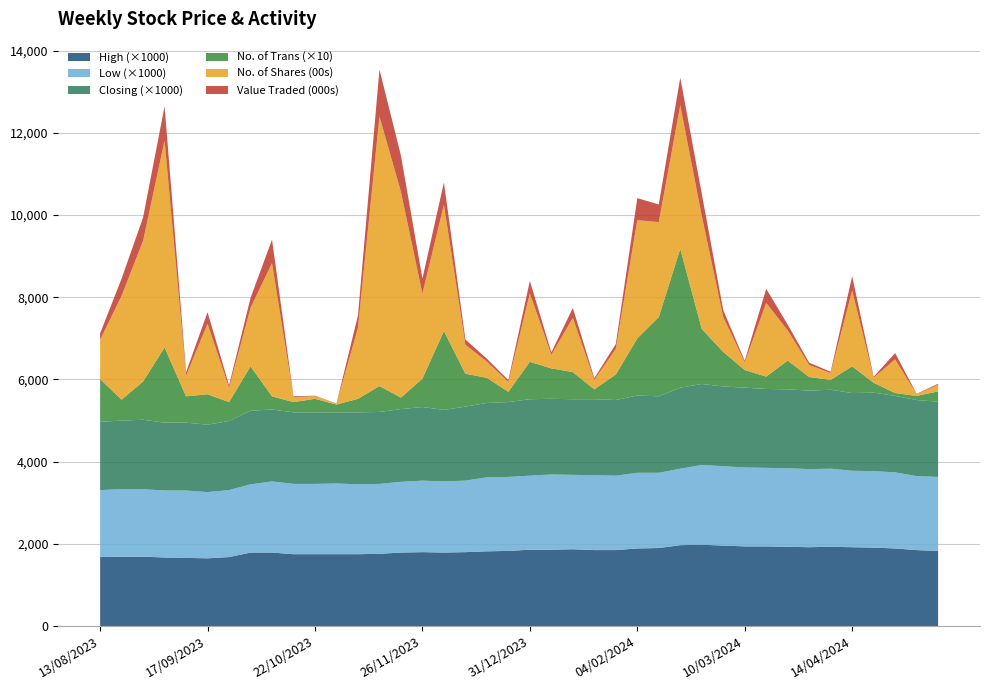

Reading right to left, transcribe all the data shown in this chart.

High: 13/08/2023=1.7	20/08/2023=1.7	27/08/2023=1.7	03/09/2023=1.7	10/09/2023=1.7	17/09/2023=1.6	24/09/2023=1.7	01/10/2023=1.8	08/10/2023=1.8	15/10/2023=1.8	22/10/2023=1.8	29/10/2023=1.8	05/11/2023=1.8	12/11/2023=1.8	19/11/2023=1.8	26/11/2023=1.8	03/12/2023=1.8	10/12/2023=1.8	17/12/2023=1.8	24/12/2023=1.8	31/12/2023=1.9	07/01/2024=1.9	14/01/2024=1.9	21/01/2024=1.9	28/01/2024=1.9	04/02/2024=1.9	11/02/2024=1.9	18/02/2024=2.0	25/02/2024=2.0	03/03/2024=2.0	10/03/2024=1.9	17/03/2024=1.9	24/03/2024=1.9	31/03/2024=1.9	07/04/2024=1.9	14/04/2024=1.9	21/04/2024=1.9	28/04/2024=1.9	05/05/2024=1.9	12/05/2024=1.8
Low: 13/08/2023=1.6	20/08/2023=1.6	27/08/2023=1.6	03/09/2023=1.6	10/09/2023=1.6	17/09/2023=1.6	24/09/2023=1.6	01/10/2023=1.7	08/10/2023=1.7	15/10/2023=1.7	22/10/2023=1.7	29/10/2023=1.7	05/11/2023=1.7	12/11/2023=1.7	19/11/2023=1.7	26/11/2023=1.7	03/12/2023=1.7	10/12/2023=1.7	17/12/2023=1.8	24/12/2023=1.8	31/12/2023=1.8	07/01/2024=1.8	14/01/2024=1.8	21/01/2024=1.8	28/01/2024=1.8	04/02/2024=1.8	11/02/2024=1.8	18/02/2024=1.9	25/02/2024=1.9	03/03/2024=1.9	10/03/2024=1.9	17/03/2024=1.9	24/03/2024=1.9	31/03/2024=1.9	07/04/2024=1.9	14/04/2024=1.9	21/04/2024=1.9	28/04/2024=1.9	05/05/2024=1.8	12/05/2024=1.8
Closing: 13/08/2023=1.7	20/08/2023=1.7	27/08/2023=1.7	03/09/2023=1.6	10/09/2023=1.6	17/09/2023=1.6	24/09/2023=1.7	01/10/2023=1.8	08/10/2023=1.8	15/10/2023=1.7	22/10/2023=1.7	29/10/2023=1.7	05/11/2023=1.8	12/11/2023=1.8	19/11/2023=1.8	26/11/2023=1.8	03/12/2023=1.7	10/12/2023=1.8	17/12/2023=1.8	24/12/2023=1.8	31/12/2023=1.9	07/01/2024=1.8	14/01/2024=1.8	21/01/2024=1.9	28/01/2024=1.8	04/02/2024=1.9	11/02/2024=1.9	18/02/2024=2.0	25/02/2024=2.0	03/03/2024=1.9	10/03/2024=1.9	17/03/2024=1.9	24/03/2024=1.9	31/03/2024=1.9	07/04/2024=1.9	14/04/2024=1.9	21/04/2024=1.9	28/04/2024=1.9	05/05/2024=1.9	12/05/2024=1.8
No. of Trans: 13/08/2023=104.0	20/08/2023=51.0	27/08/2023=93.0	03/09/2023=183.0	10/09/2023=64.0	17/09/2023=74.0	24/09/2023=46.0	01/10/2023=108.0	08/10/2023=32.0	15/10/2023=25.0	22/10/2023=33.0	29/10/2023=19.0	05/11/2023=33.0	12/11/2023=63.0	19/11/2023=28.0	26/11/2023=69.0	03/12/2023=192.0	10/12/2023=80.0	17/12/2023=61.0	24/12/2023=25.0	31/12/2023=91.0	07/01/2024=74.0	14/01/2024=66.0	21/01/2024=24.0	28/01/2024=62.0	04/02/2024=139.0	11/02/2024=193.0	18/02/2024=338.0	25/02/2024=134.0	03/03/2024=84.0	10/03/2024=43.0	17/03/2024=30.0	24/03/2024=70.0	31/03/2024=33.0	07/04/2024=24.0	14/04/2024=65.0	21/04/2024=24.0	28/04/2024=7.0	05/05/2024=10.0	12/05/2024=25.0
No. of Shares (00s): 13/08/2023=955.0	20/08/2023=2528.0	27/08/2023=3425.0	03/09/2023=5033.0	10/09/2023=504.0	17/09/2023=1718.0	24/09/2023=350.0	01/10/2023=1421.0	08/10/2023=3243.0	15/10/2023=120.0	22/10/2023=65.0	29/10/2023=23.0	05/11/2023=1726.0	12/11/2023=6559.0	19/11/2023=5006.0	26/11/2023=2069.0	03/12/2023=3072.0	10/12/2023=706.0	17/12/2023=394.0	24/12/2023=241.0	31/12/2023=1666.0	07/01/2024=328.0	14/01/2024=1319.0	21/01/2024=231.0	28/01/2024=626.0	04/02/2024=2874.0	11/02/2024=2308.0	18/02/2024=3490.0	25/02/2024=2754.0	03/03/2024=851.0	10/03/2024=189.0	17/03/2024=1793.0	24/03/2024=734.0	31/03/2024=292.0	07/04/2024=166.0	14/04/2024=1843.0	21/04/2024=123.0	28/04/2024=820.0	05/05/2024=43.0	12/05/2024=156.0
Value Traded (000s): 13/08/2023=157.0	20/08/2023=417.0	27/08/2023=567.0	03/09/2023=833.0	10/09/2023=83.0	17/09/2023=279.0	24/09/2023=58.0	01/10/2023=242.0	08/10/2023=570.0	15/10/2023=21.0	22/10/2023=11.0	29/10/2023=4.0	05/11/2023=300.0	12/11/2023=1141.0	19/11/2023=881.0	26/11/2023=364.0	03/12/2023=542.0	10/12/2023=126.0	17/12/2023=71.0	24/12/2023=44.0	31/12/2023=302.0	07/01/2024=61.0	14/01/2024=240.0	21/01/2024=42.0	28/01/2024=115.0	04/02/2024=537.0	11/02/2024=430.0	18/02/2024=672.0	25/02/2024=538.0	03/03/2024=166.0	10/03/2024=36.0	17/03/2024=343.0	24/03/2024=141.0	31/03/2024=56.0	07/04/2024=32.0	14/04/2024=349.0	21/04/2024=23.0	28/04/2024=153.0	05/05/2024=8.0	12/05/2024=28.0